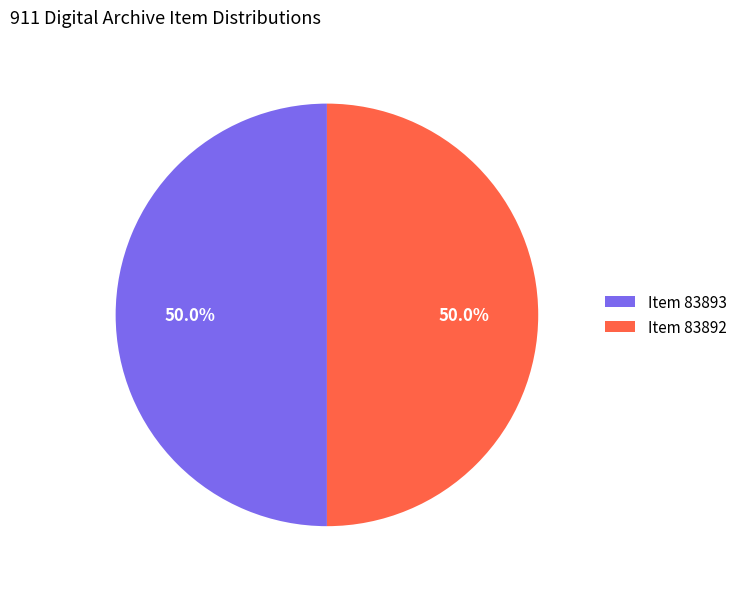

Combined, do Item 83893 and Item 83892 account for over 50%?

Yes